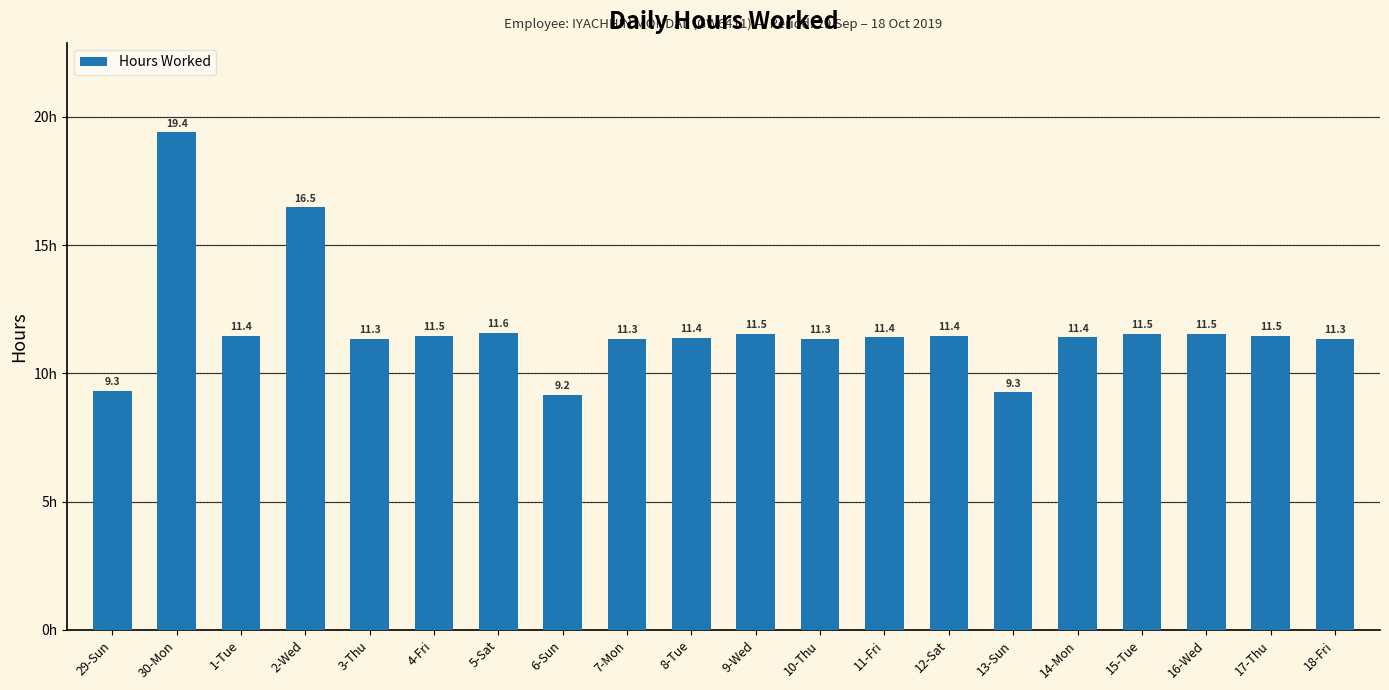

Which category has the lowest value across all series?

6-Sun